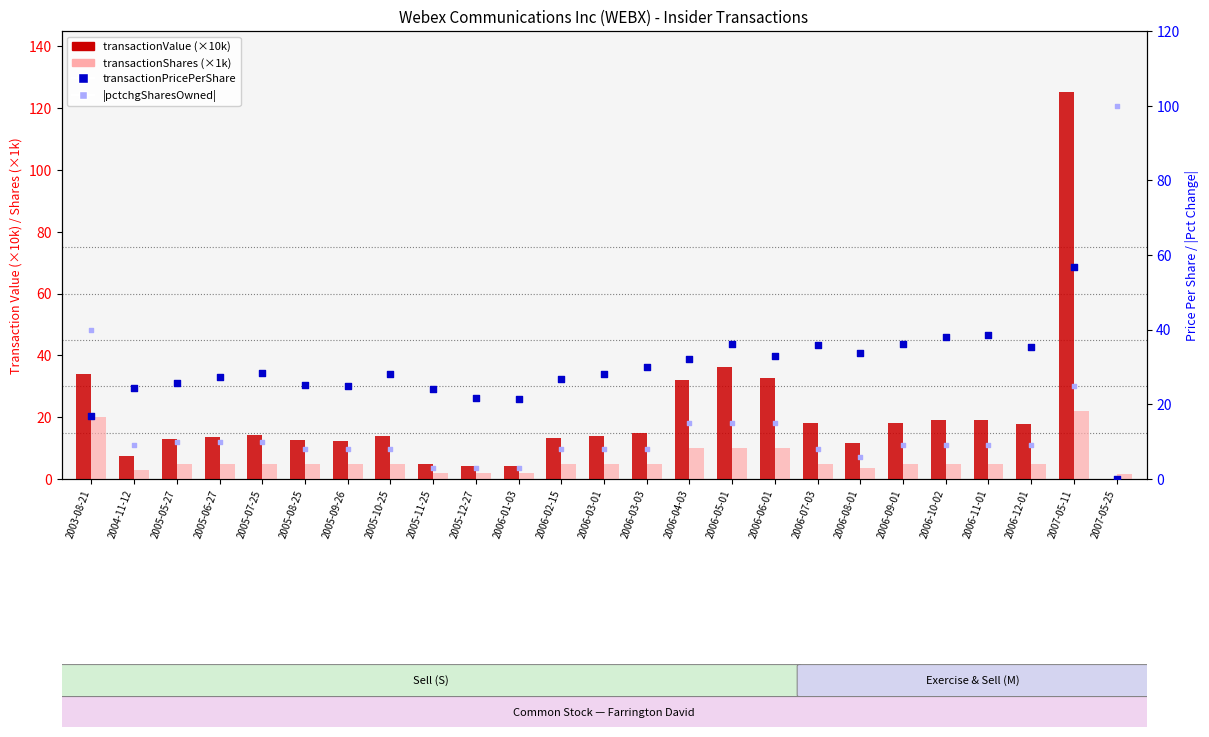

Which series has the largest Y range (max minus min)?

transactionValue (×10k)